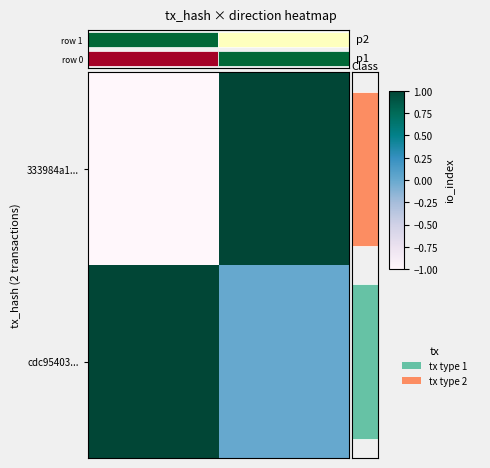

Count the cdc95403... values in the range 0 to 1.

2